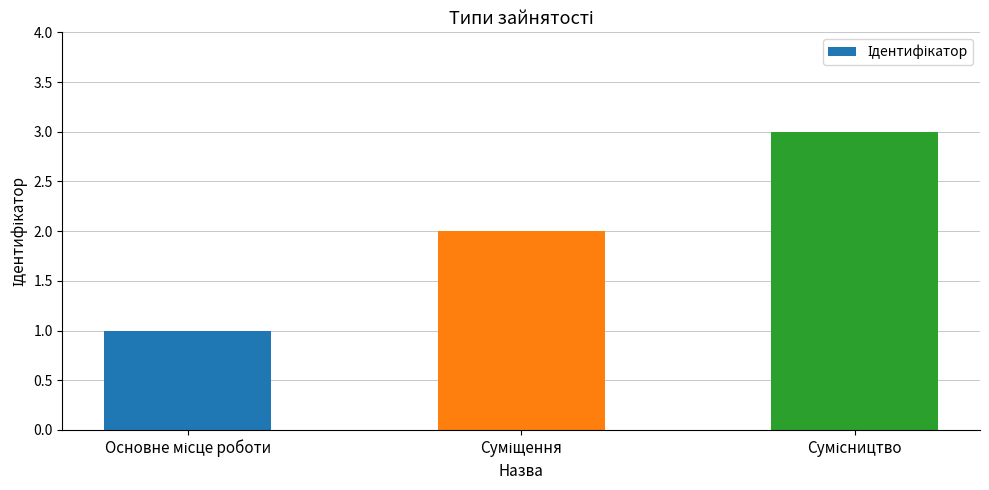

What is the greatest value displayed?

3